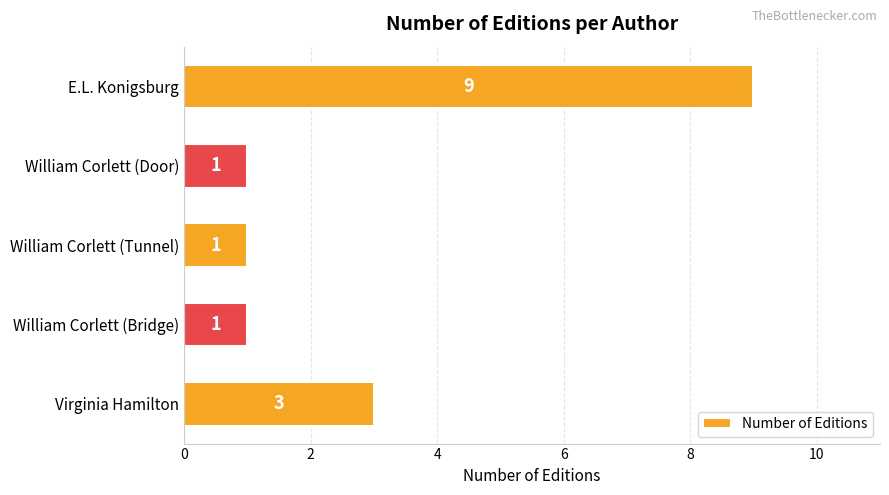

Reading top to bottom, what are all the values shown in this chart?

9	1	1	1	3